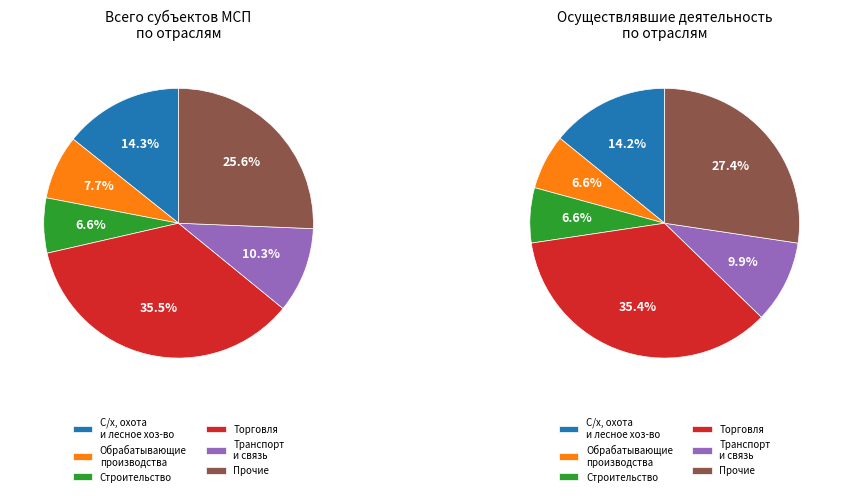

How many slices are in this pie chart?

6